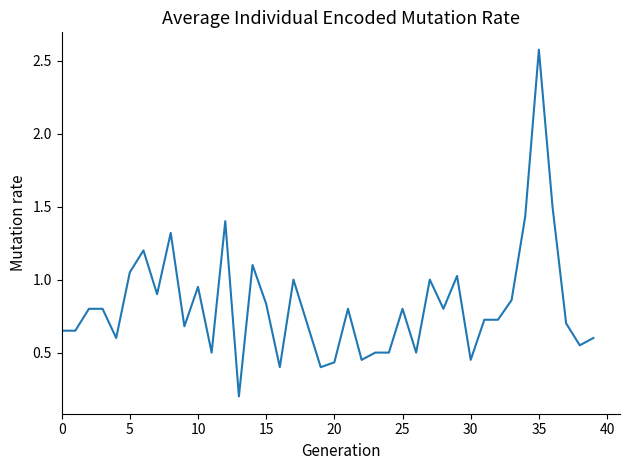

What is the maximum value shown in the chart?

2.6